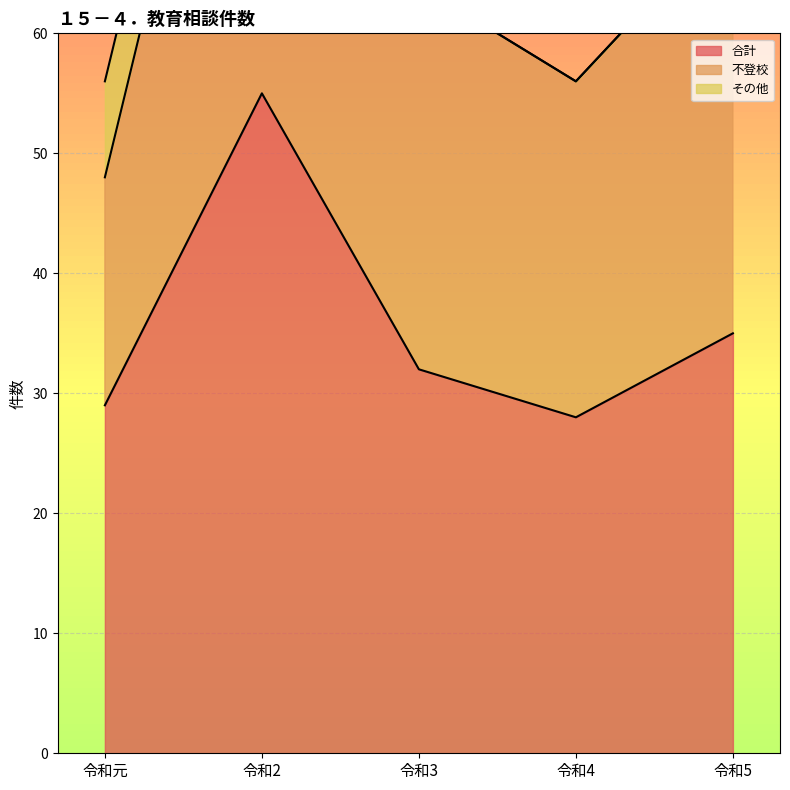

What is the label of the 2nd point from the right?

令和4